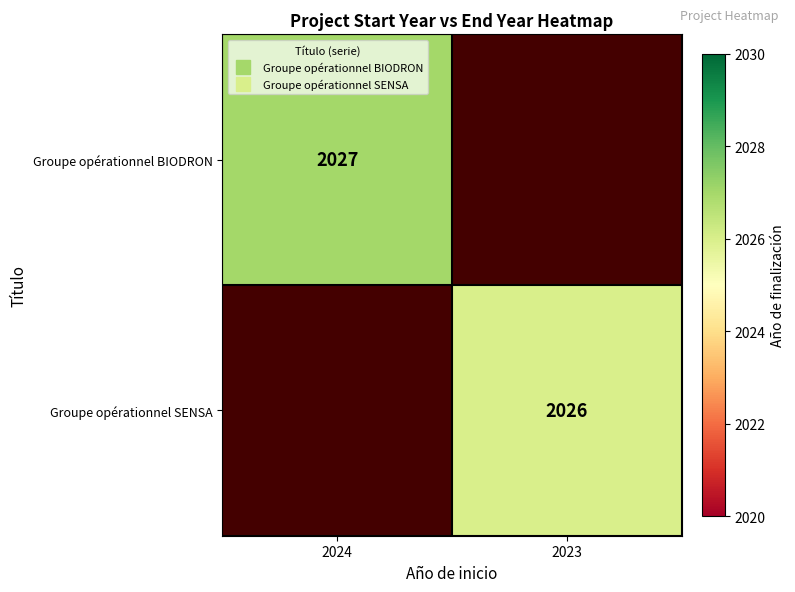

Rank the series at 2023 from lowest to highest value.

Groupe opérationnel BIODRON, Groupe opérationnel SENSA